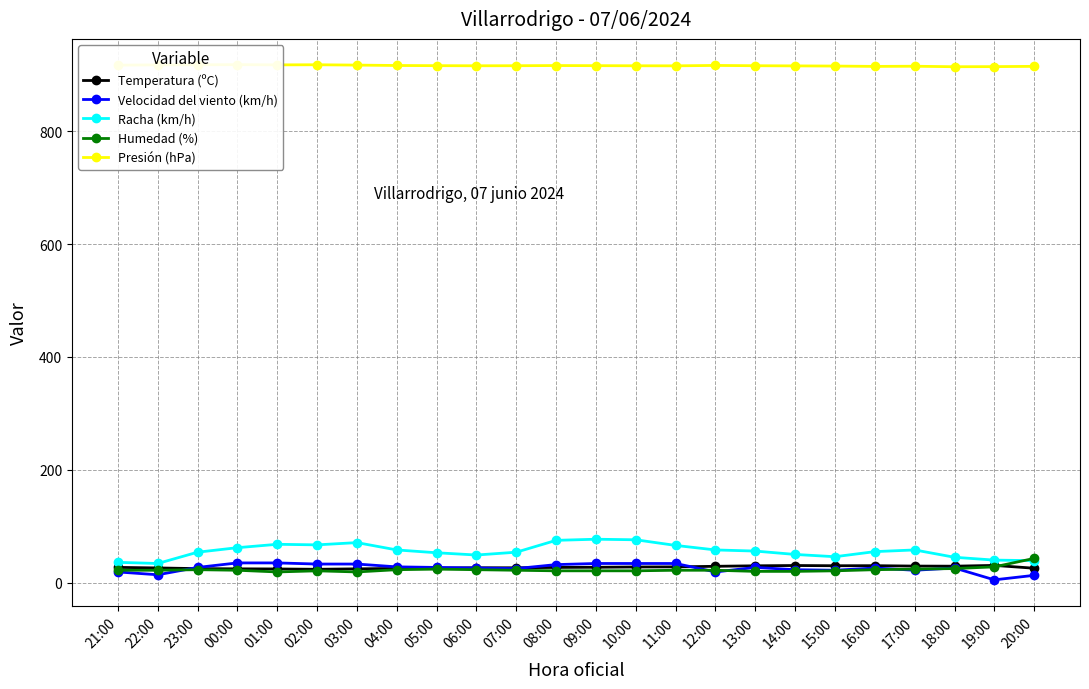

How many lines are shown in the chart?

5